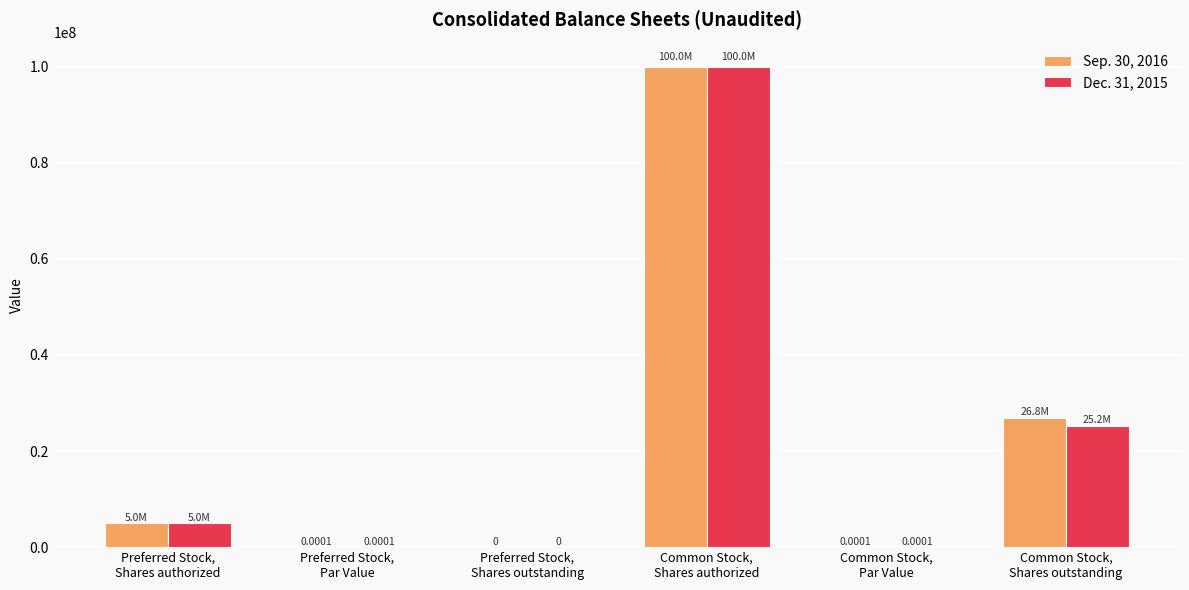

Which series has the largest total across all categories?

Sep. 30, 2016